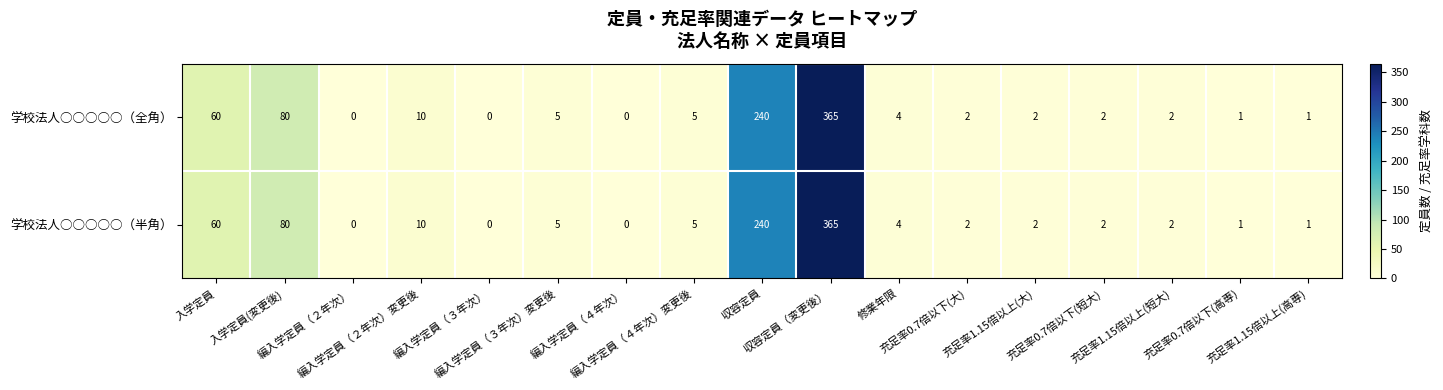

What is the total value across all series at 充足率0.7倍以下(高専)?

2